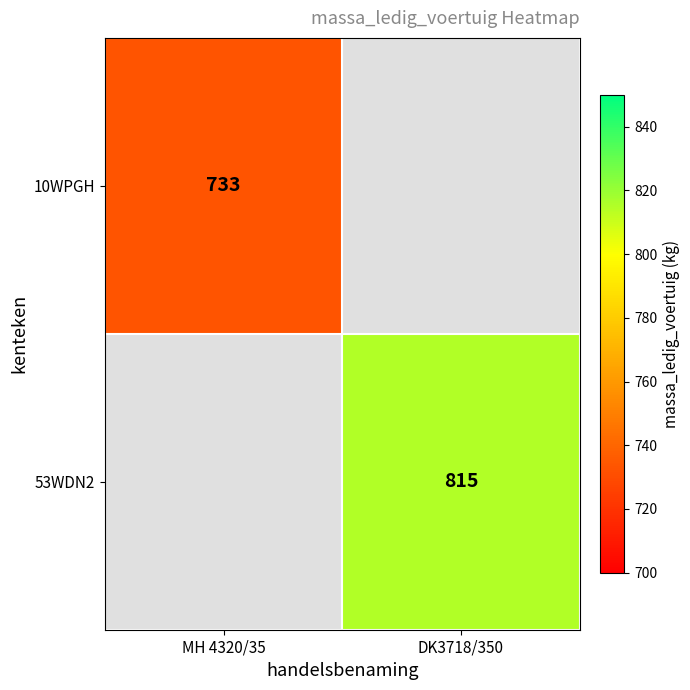

Is it true that 53WDN2 equals 1438 at DK3718/350?

False